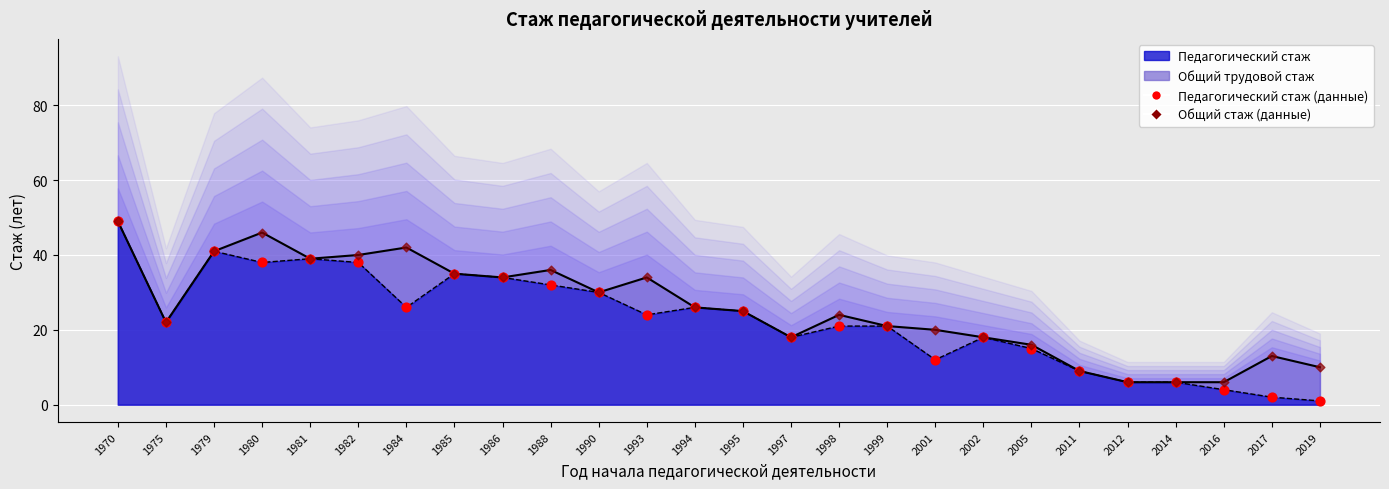

Which series reaches the minimum Y coordinate?

Педагогический стаж (данные)